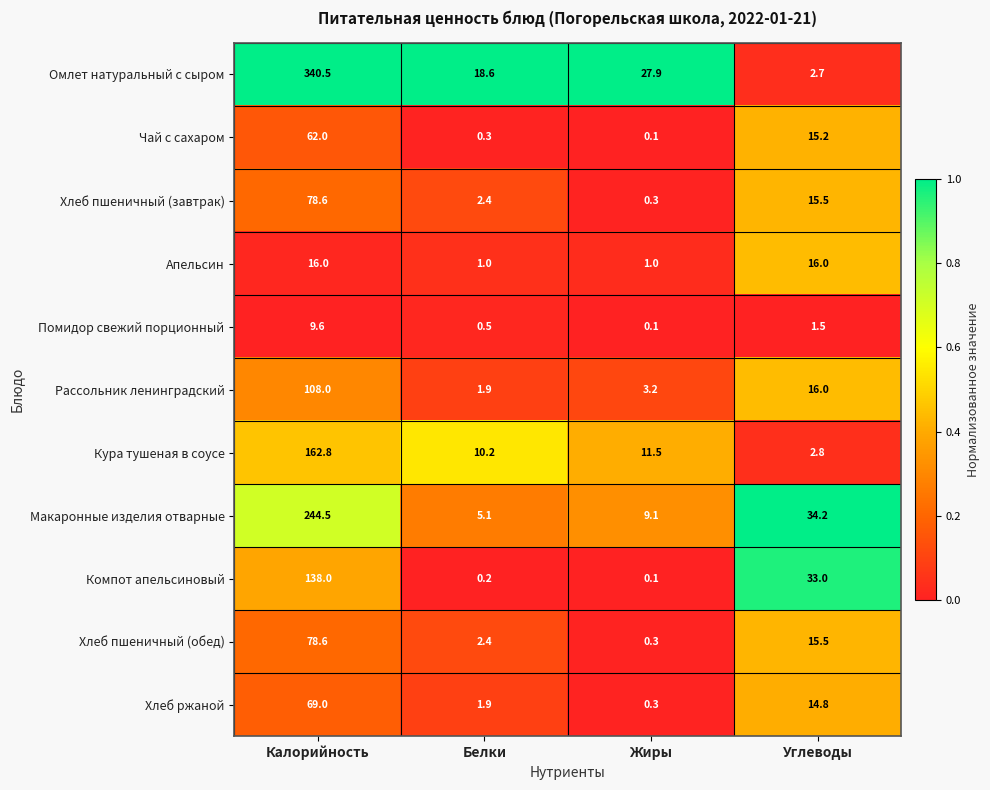

Is it true that Рассольник ленинградский equals 3.2 at Жиры?

True